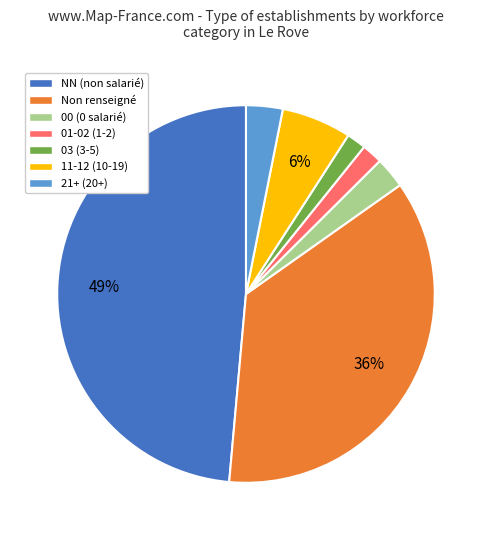

To the nearest percent, what is the average slice percentage?

14%